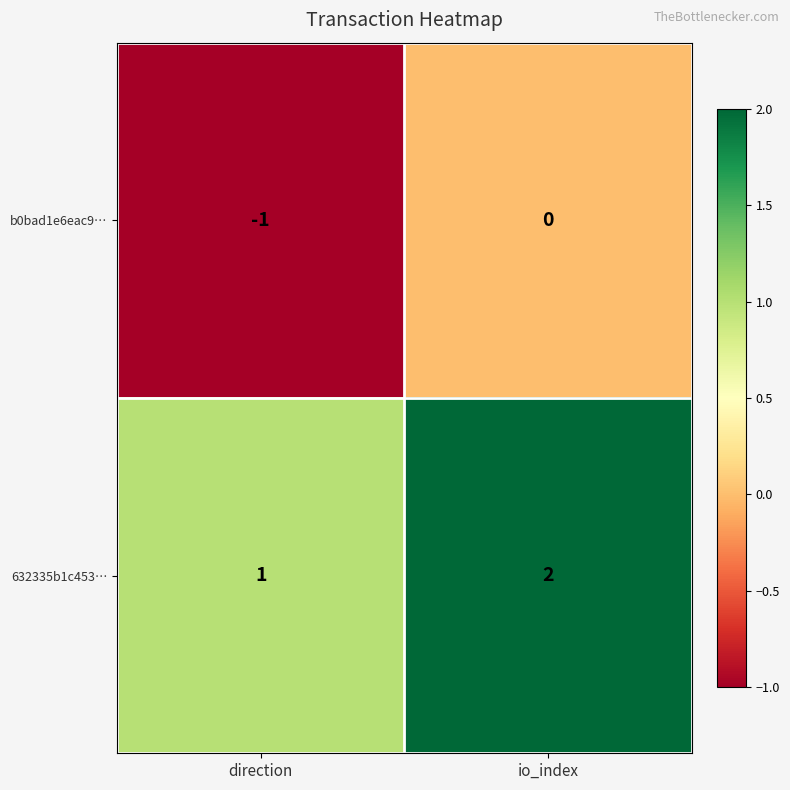

What is the difference between the highest and lowest values at direction?

2